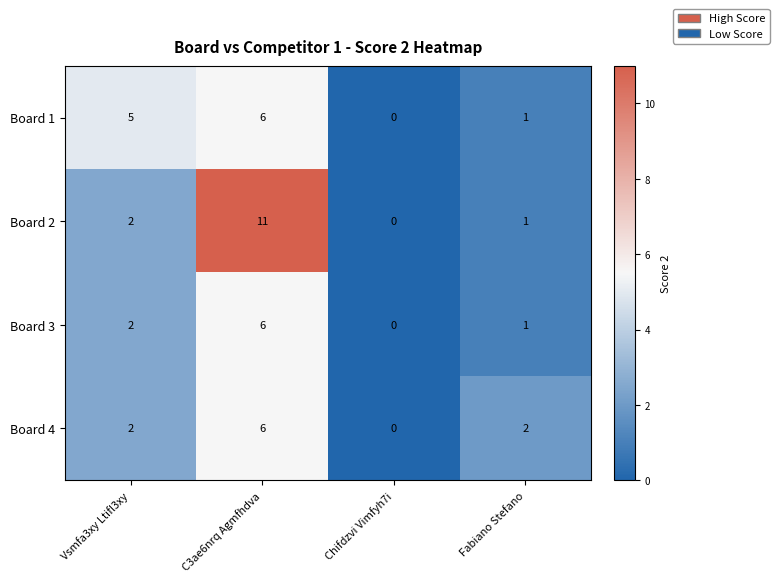

Is it true that Board 3 equals 6 at C3ae6nrq Agmfhdva?

True